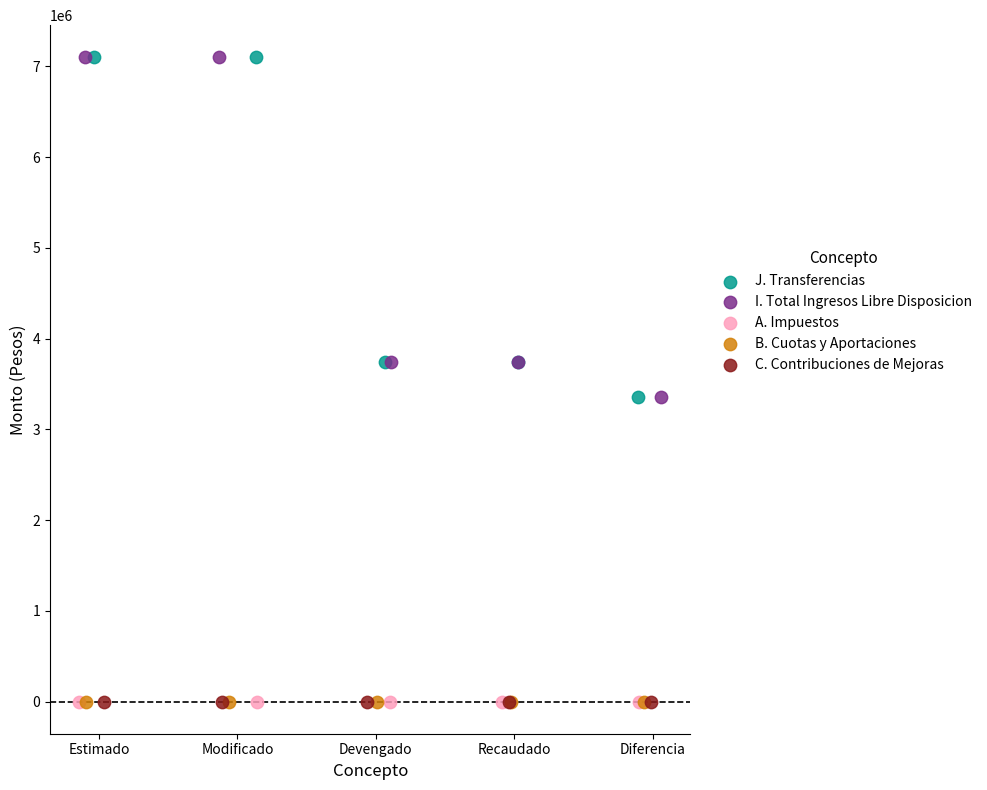

What are all the series names shown in the legend?

J. Transferencias, I. Total Ingresos Libre Disposicion, A. Impuestos, B. Cuotas y Aportaciones, C. Contribuciones de Mejoras